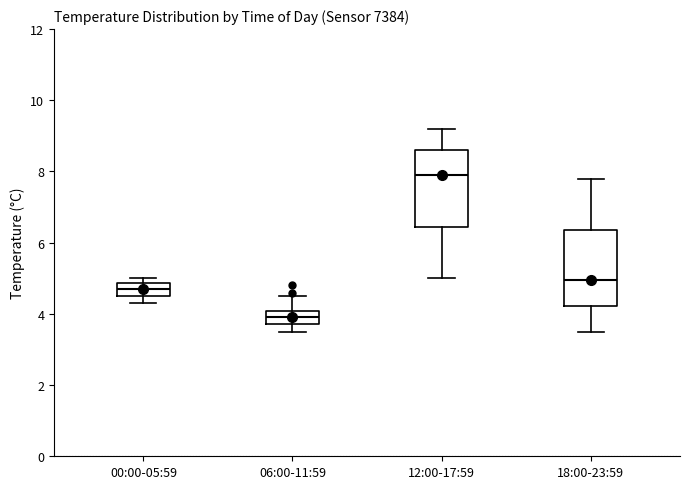

Where is the lower edge of the box for 00:00-05:59 on the y-axis? The values are not printed on the chart, so give them approximately, as read against the axis.

4.6